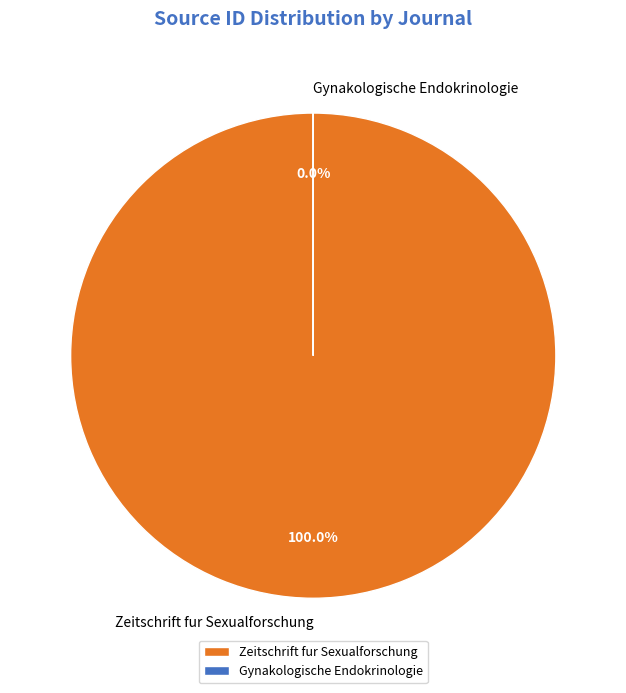

Rank the categories by value from lowest to highest.

Gynakologische Endokrinologie, Zeitschrift fur Sexualforschung